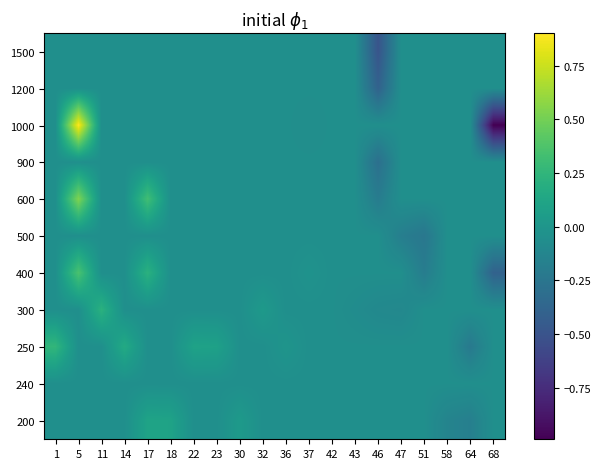

What is the total value across all series at 68?

-1.8